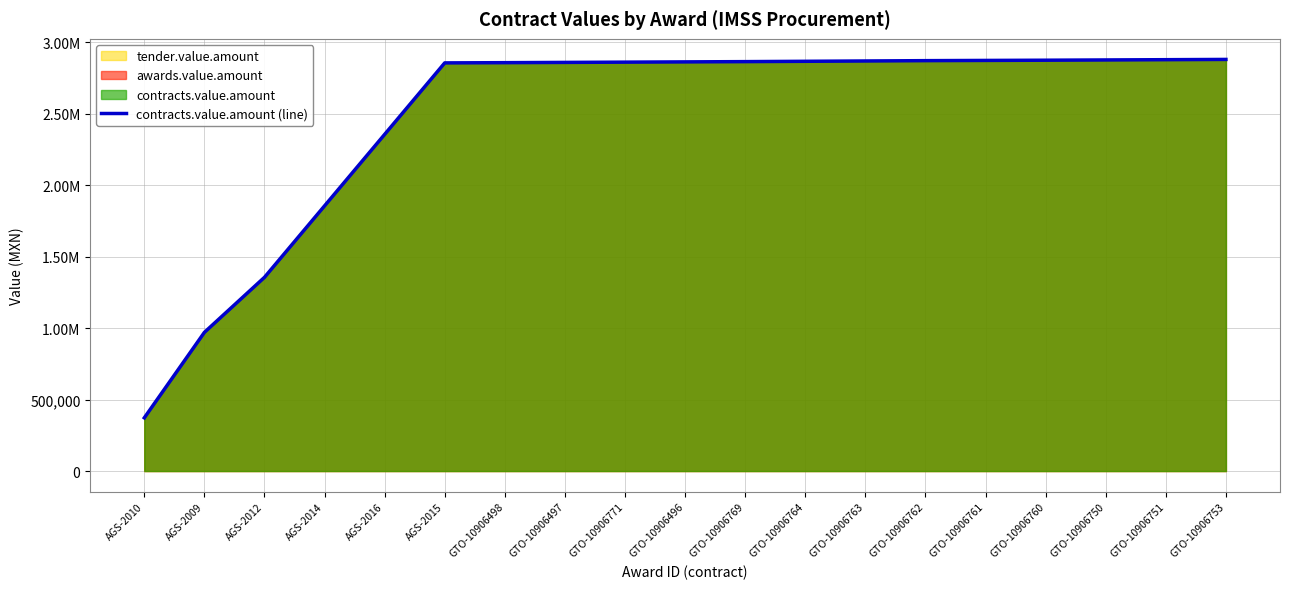

List the labels in order of value, largest first.

GTO-10906753, GTO-10906751, GTO-10906750, GTO-10906760, GTO-10906761, GTO-10906762, GTO-10906763, GTO-10906764, GTO-10906769, GTO-10906496, GTO-10906771, GTO-10906497, GTO-10906498, AGS-2015, AGS-2016, AGS-2014, AGS-2012, AGS-2009, AGS-2010